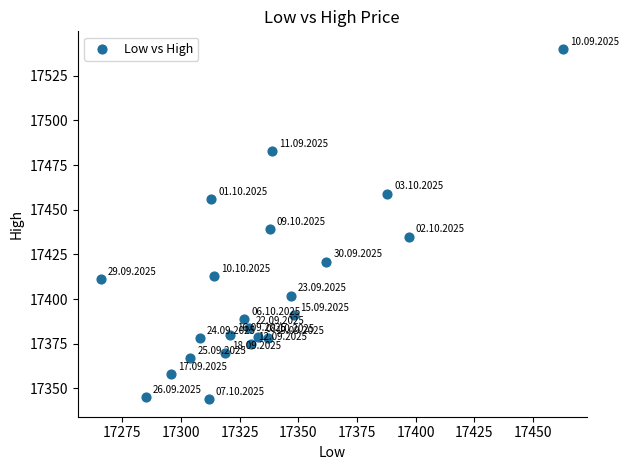

What is the range of X values (max minus min)?

197